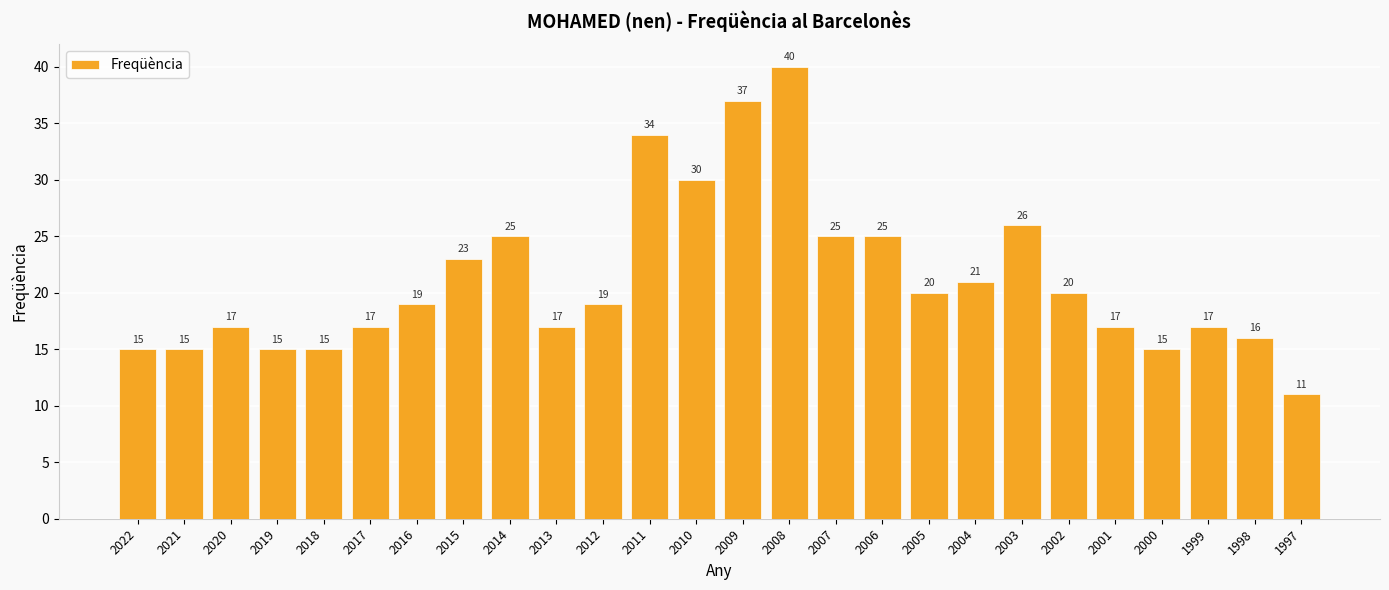

Reading left to right, transcribe all the data shown in this chart.

2022=15	2021=15	2020=17	2019=15	2018=15	2017=17	2016=19	2015=23	2014=25	2013=17	2012=19	2011=34	2010=30	2009=37	2008=40	2007=25	2006=25	2005=20	2004=21	2003=26	2002=20	2001=17	2000=15	1999=17	1998=16	1997=11